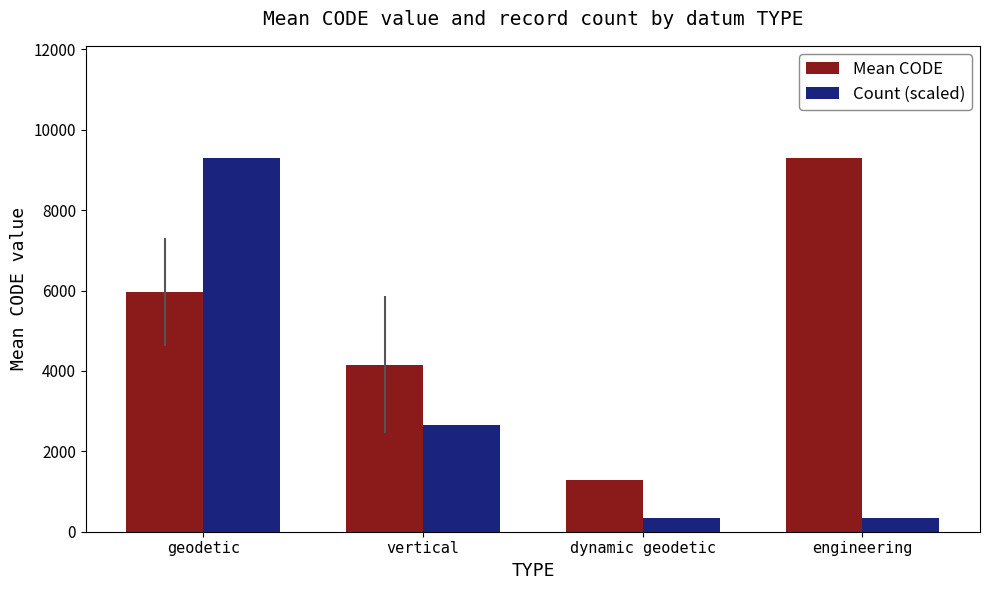

Rank the series by their average value, from highest to lowest.

Mean CODE, Count (scaled)